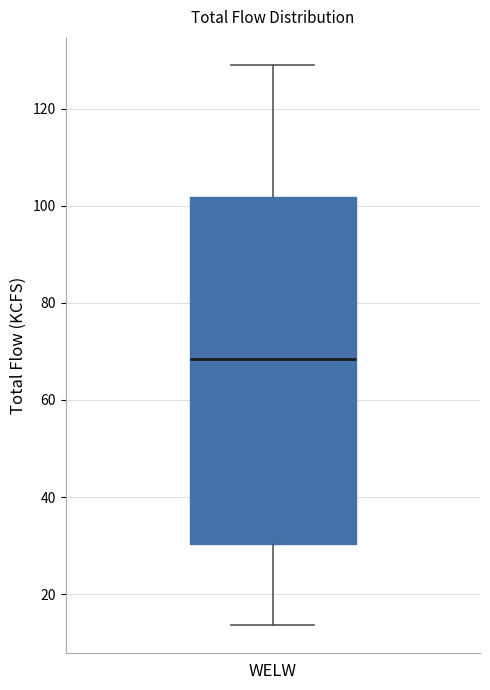

Read this box plot against the y-axis: the position of the median line, the range covered by the box, and the ends of both whiskers. The values are not printed on the chart, so give them approximately, as read against the axis.

median 68, box 30 to 102, whiskers 14 to 130